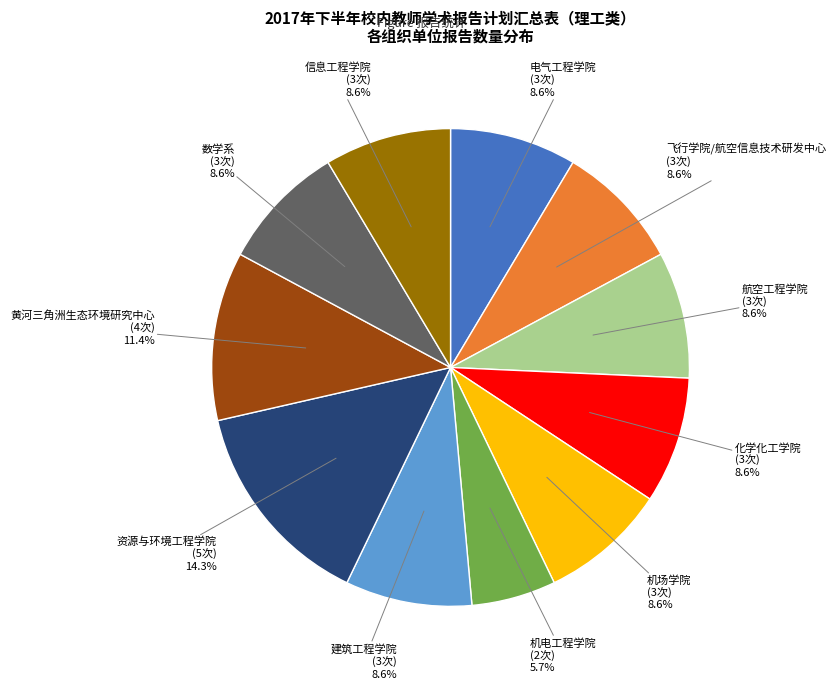

How many segments does this pie chart have?

11